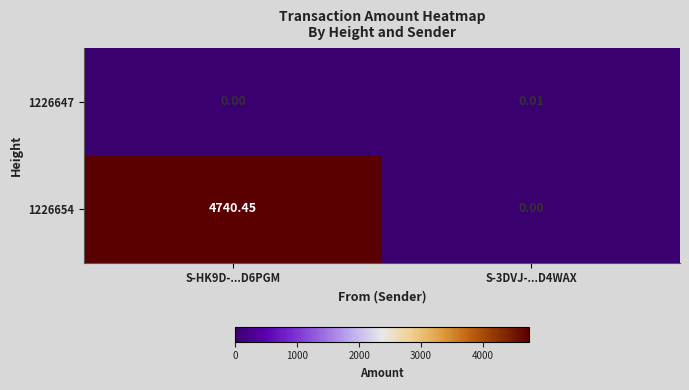

Is the value of 1226647 at S-3DVJ-...D4WAX greater than the value of 1226654 at S-HK9D-...D6PGM?

No